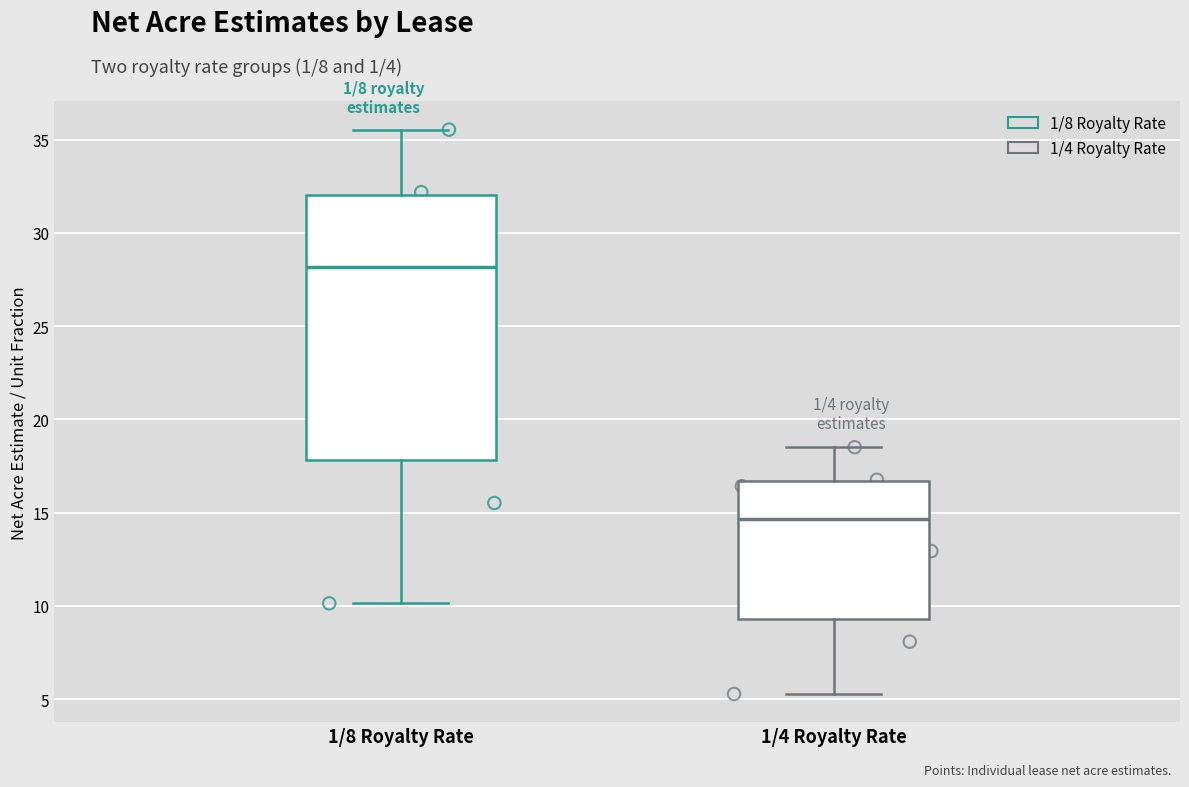

Which box has the lowest median line?

1/4 Royalty Rate